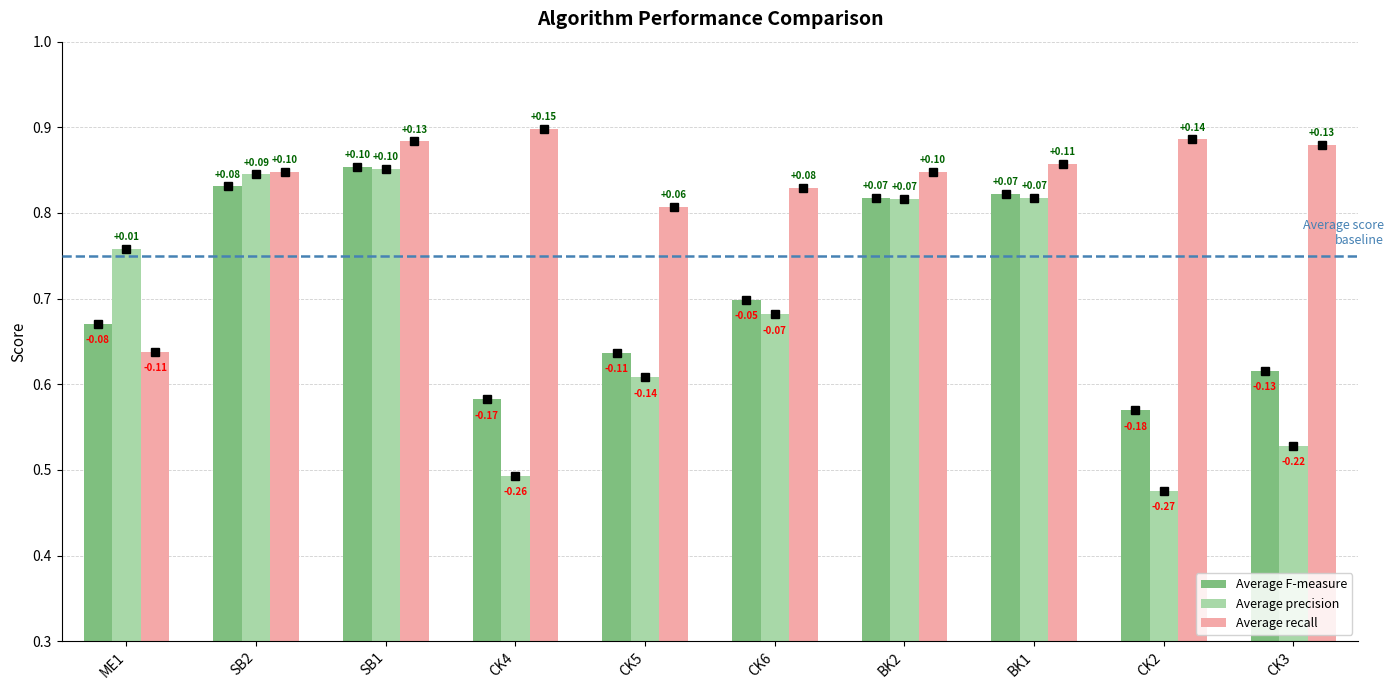

How many groups of bars are there?

10